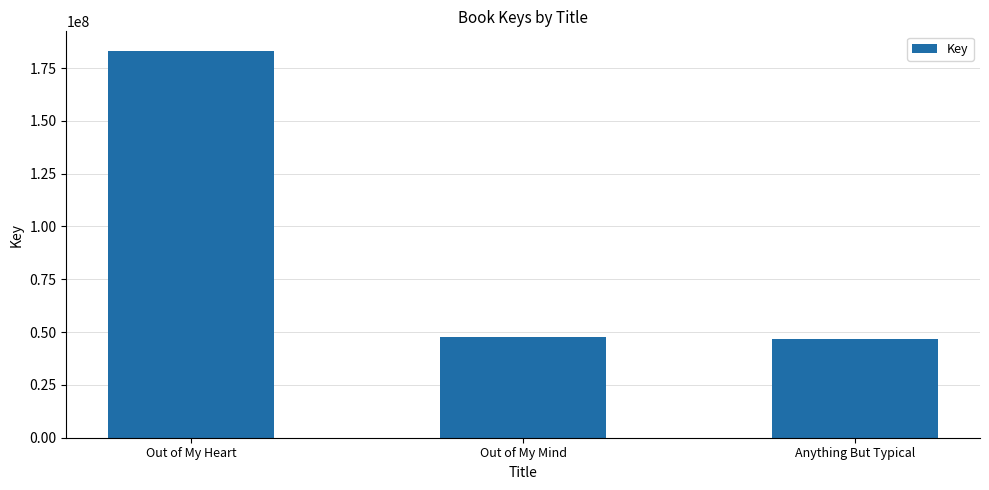

True or false: the data shows 46593613 at Anything But Typical.

True